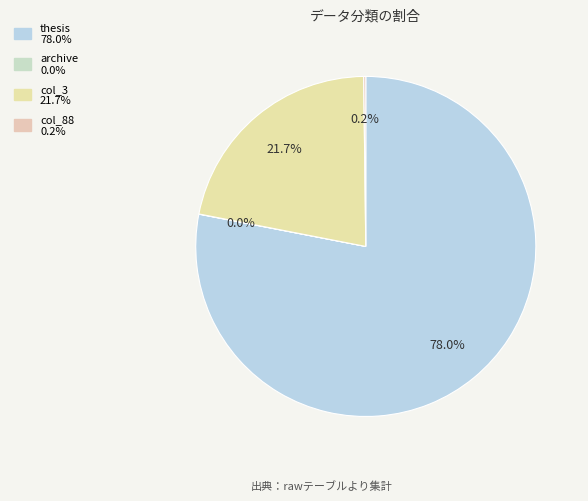

Rank the categories by value from highest to lowest.

thesis, col_3, col_88, archive